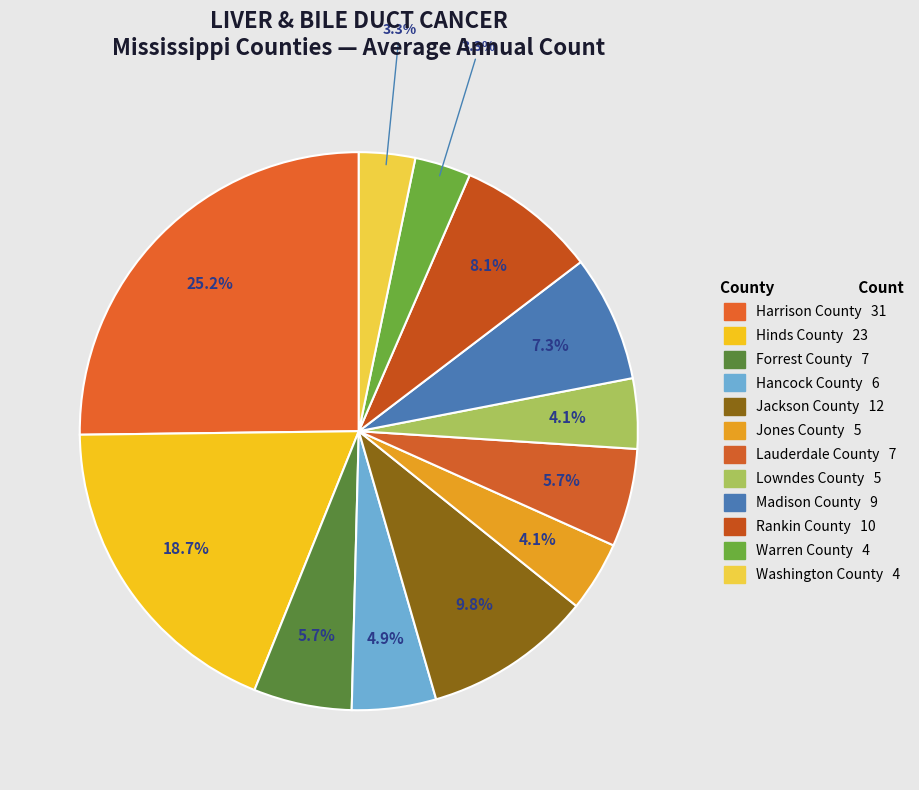

To the nearest percent, what portion does Jackson County represent?

10%